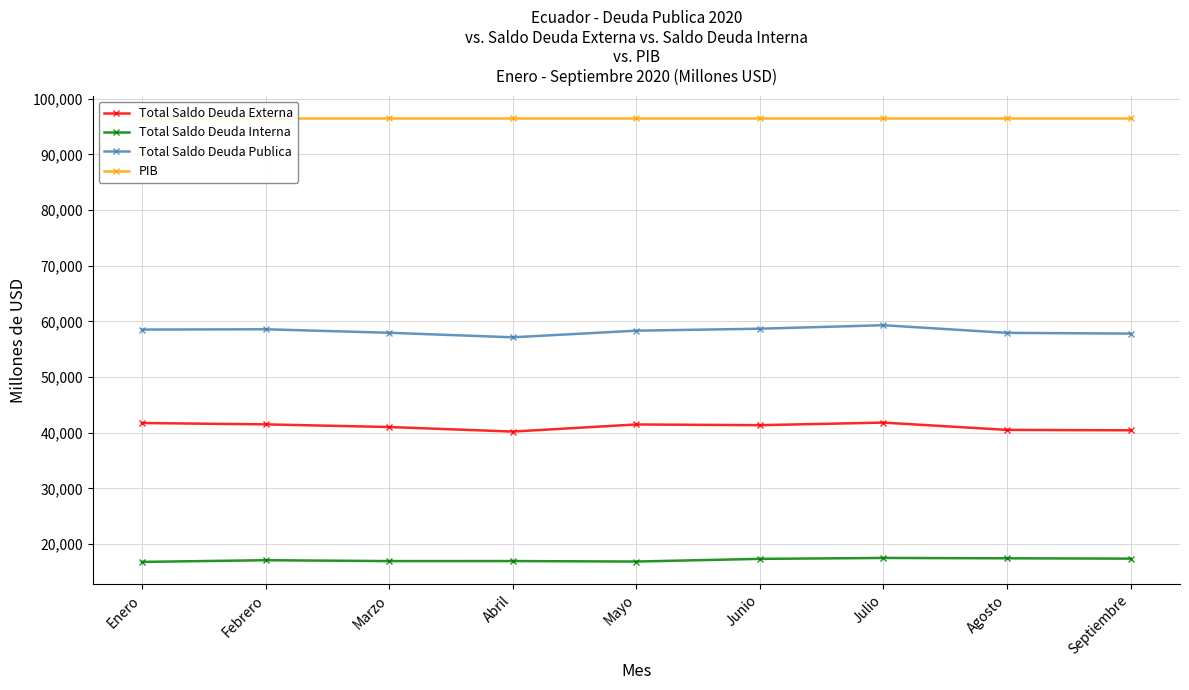

What is the label of the 9th point from the right?

Enero